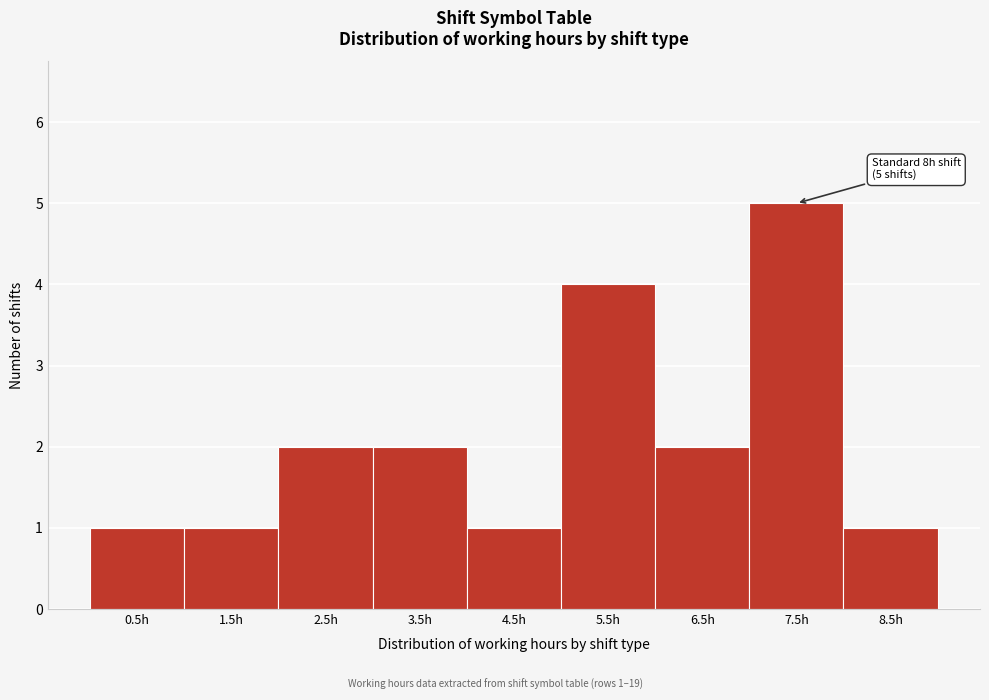

Reading right to left, what are all the values shown in this chart?

1	5	2	4	1	2	2	1	1